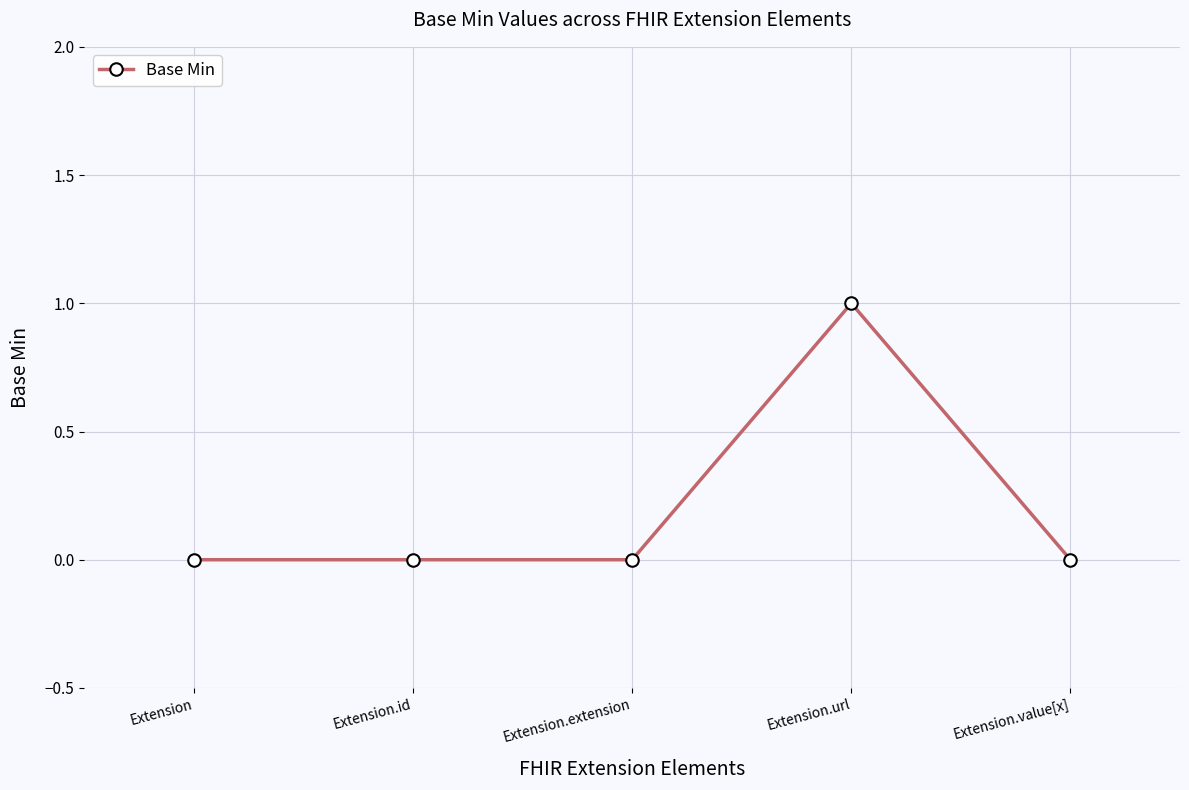

Reading left to right, extract all data points from this chart.

Extension=0	Extension.id=0	Extension.extension=0	Extension.url=1	Extension.value[x]=0